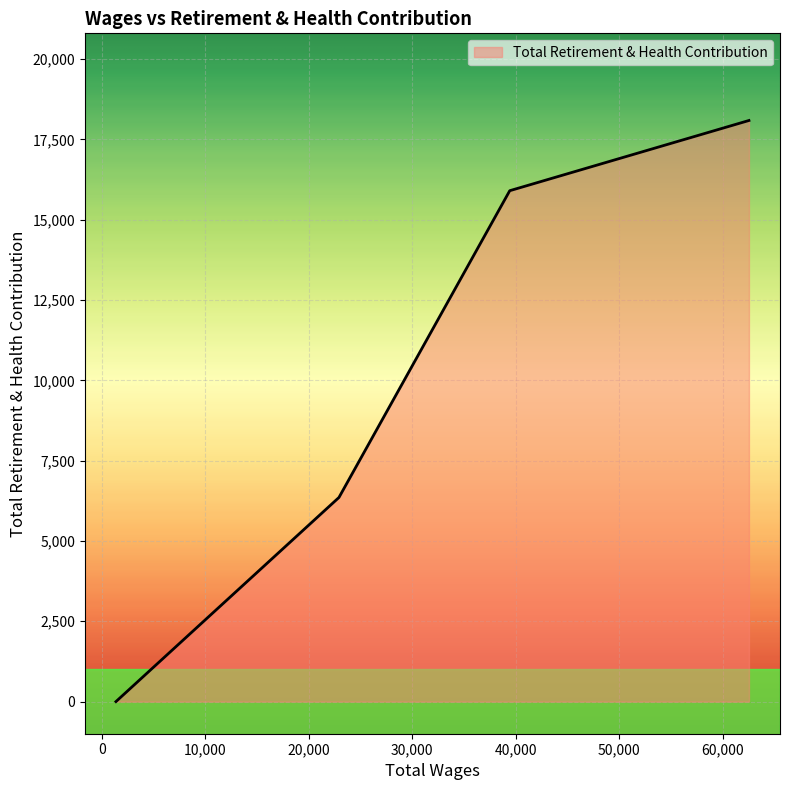

True or false: the data has more than 1 interior local peaks.

False